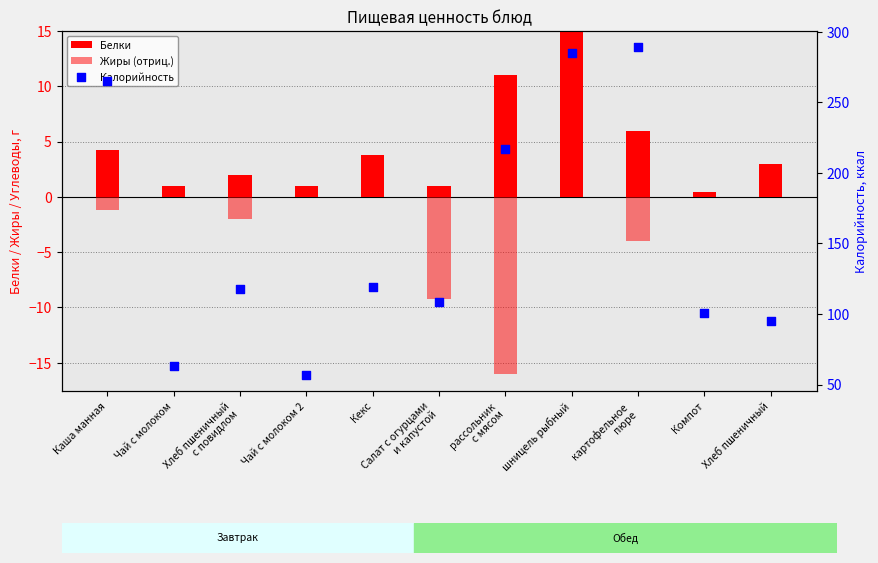

Is the value of Калорийность at Чай с молоком greater than the value of Жиры (отриц.) at Компот?

Yes